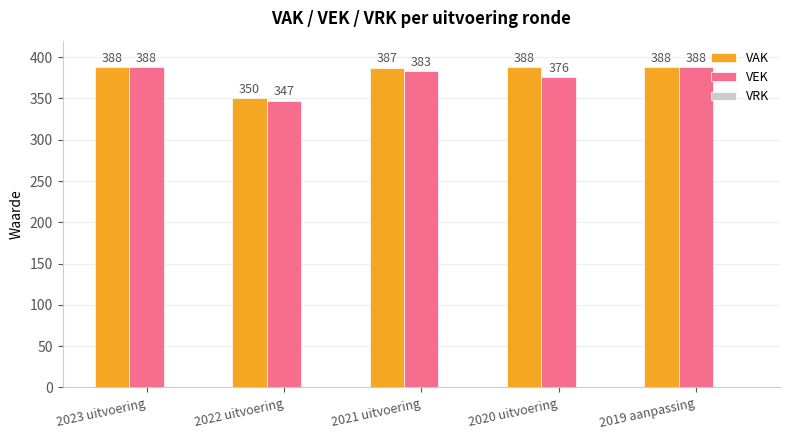

What is the difference between the maximum and minimum values in the VAK series?

38